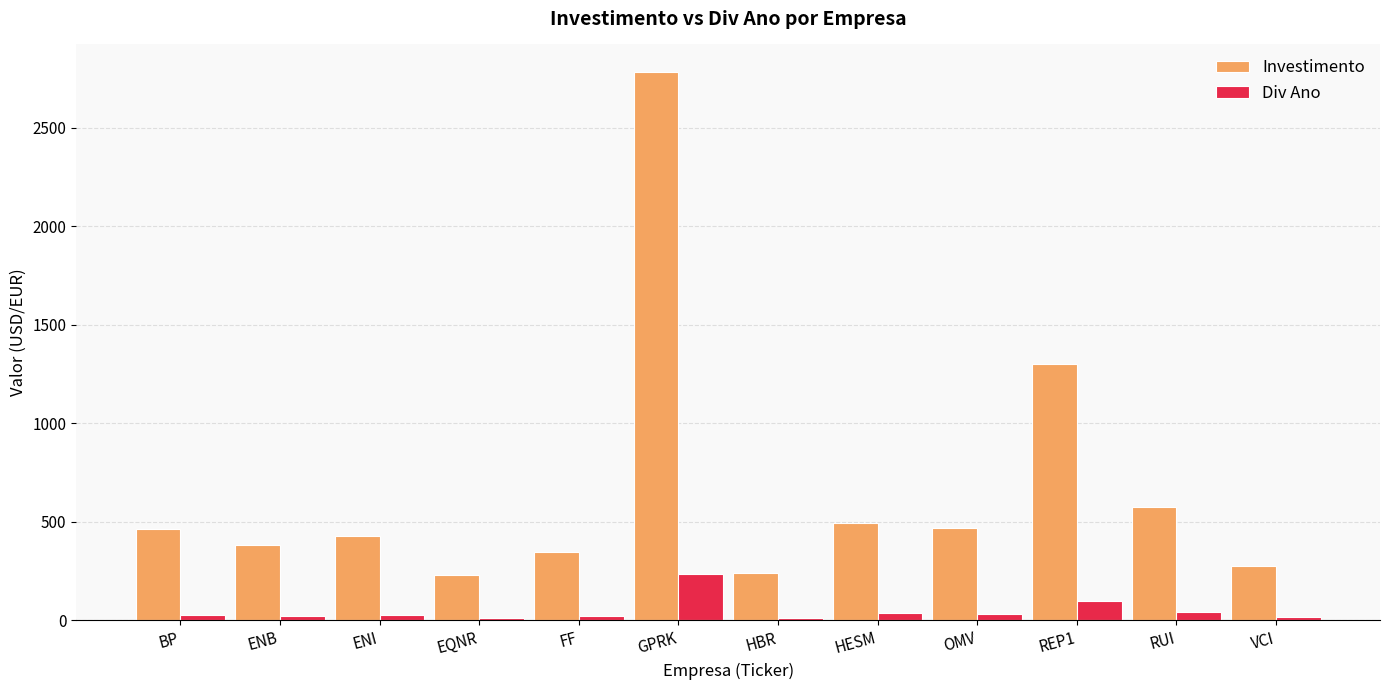

How many groups of bars are there?

12